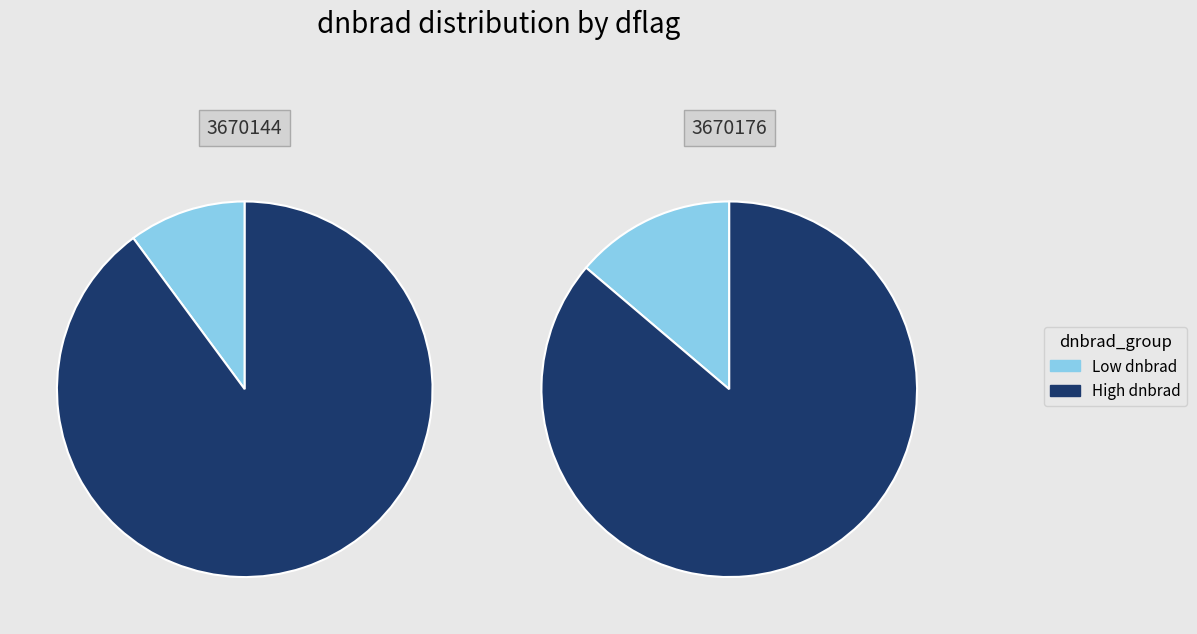

Does 5 account for over 50% of the chart?

No